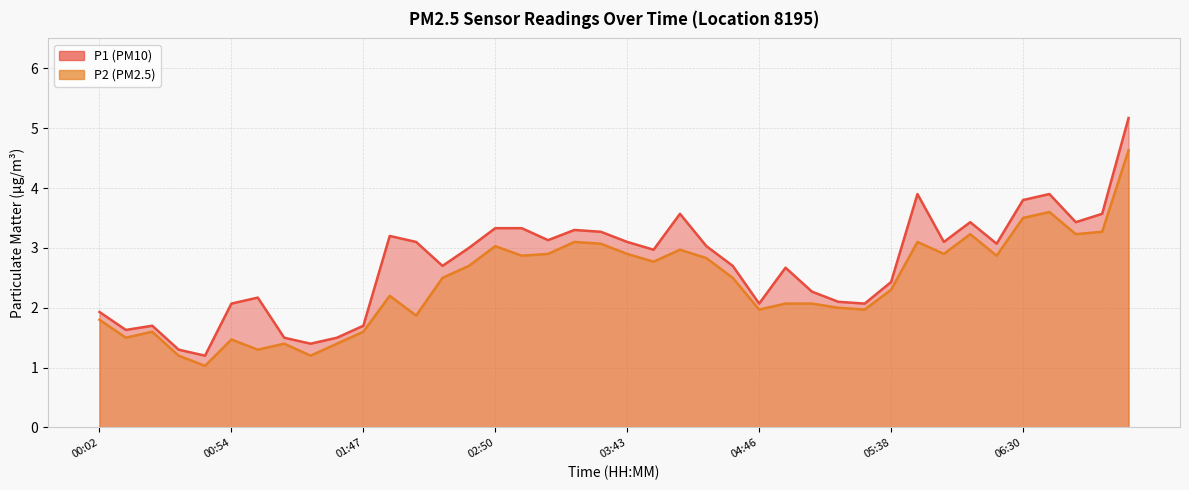

Reading right to left, what are all the values shown in this chart?

P1: 5.2	3.6	3.4	3.9	3.8	3.1	3.4	3.1	3.9	2.4	2.1	2.1	2.3	2.7	2.1	2.7	3.0	3.6	3.0	3.1	3.3	3.3	3.1	3.3	3.3	3.0	2.7	3.1	3.2	1.7	1.5	1.4	1.5	2.2	2.1	1.2	1.3	1.7	1.6	1.9
P2: 4.6	3.3	3.2	3.6	3.5	2.9	3.2	2.9	3.1	2.3	2.0	2.0	2.1	2.1	2.0	2.5	2.8	3.0	2.8	2.9	3.1	3.1	2.9	2.9	3.0	2.7	2.5	1.9	2.2	1.6	1.4	1.2	1.4	1.3	1.5	1.0	1.2	1.6	1.5	1.8